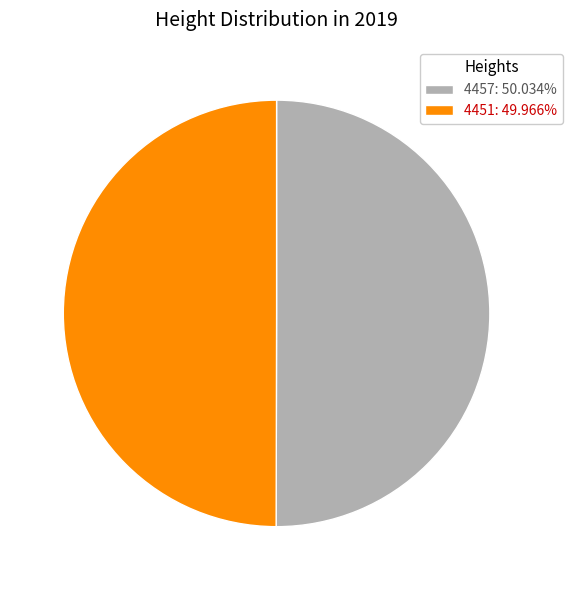

Is it true that 4451 is 37% of the pie?

False